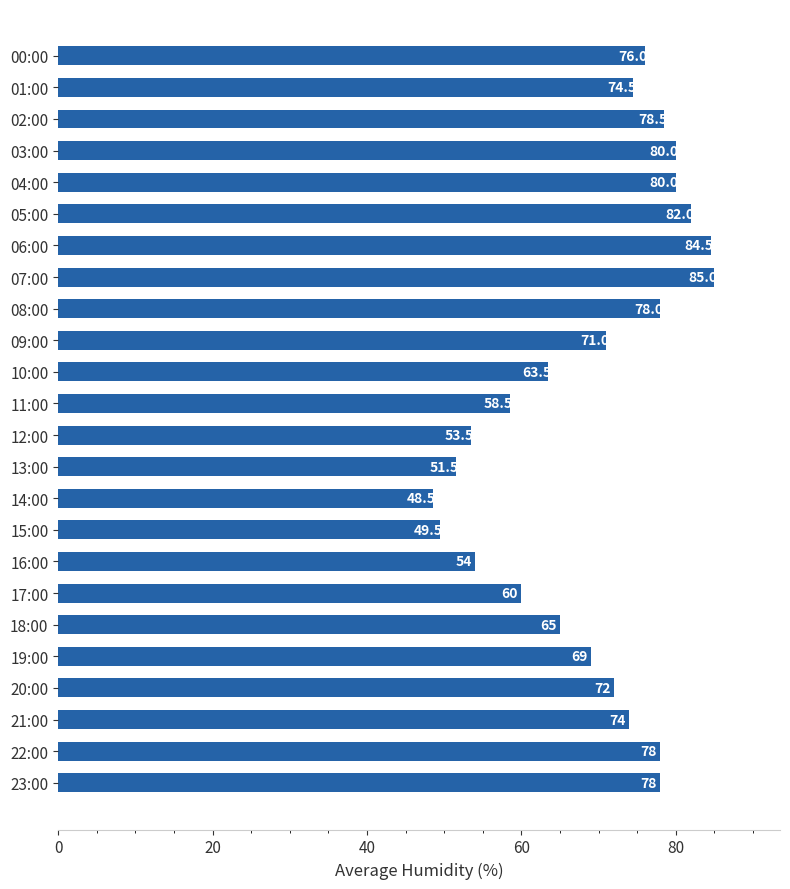

How many bars are there in total?

24